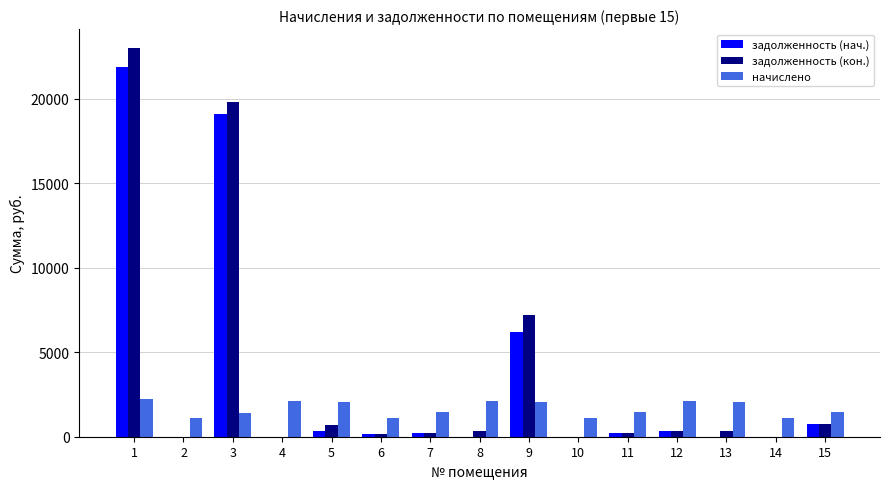

What is the maximum value for начислено?

2232.4